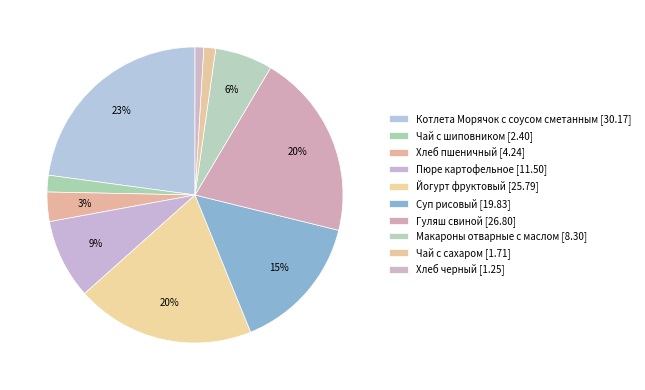

How many slices are in this pie chart?

10